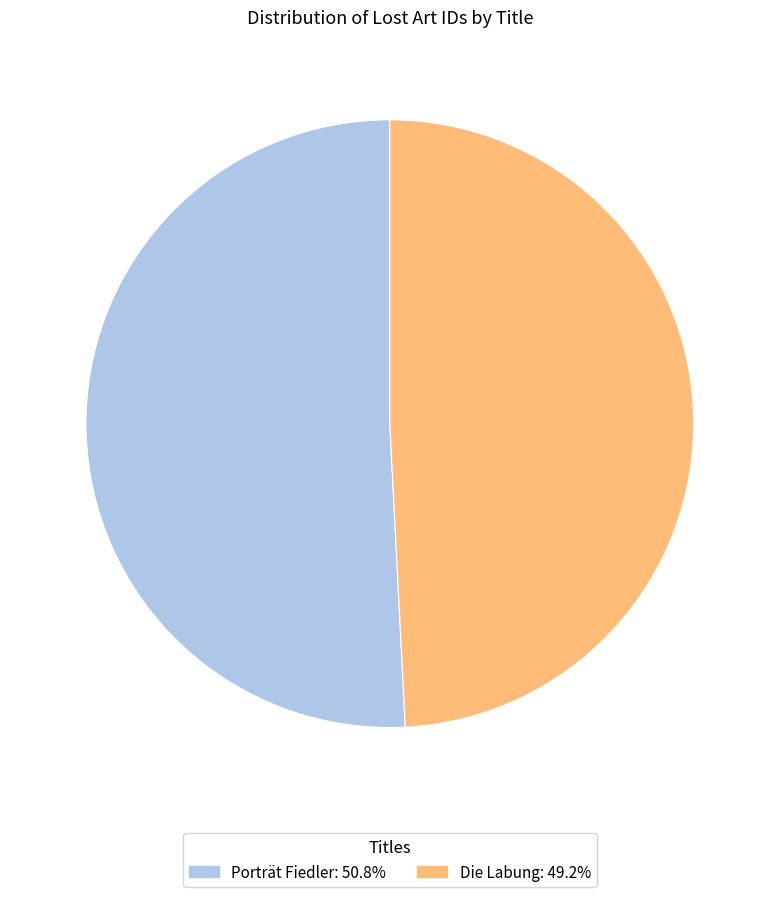

Do Die Labung and Porträt Fiedler together represent more than half of the pie?

Yes